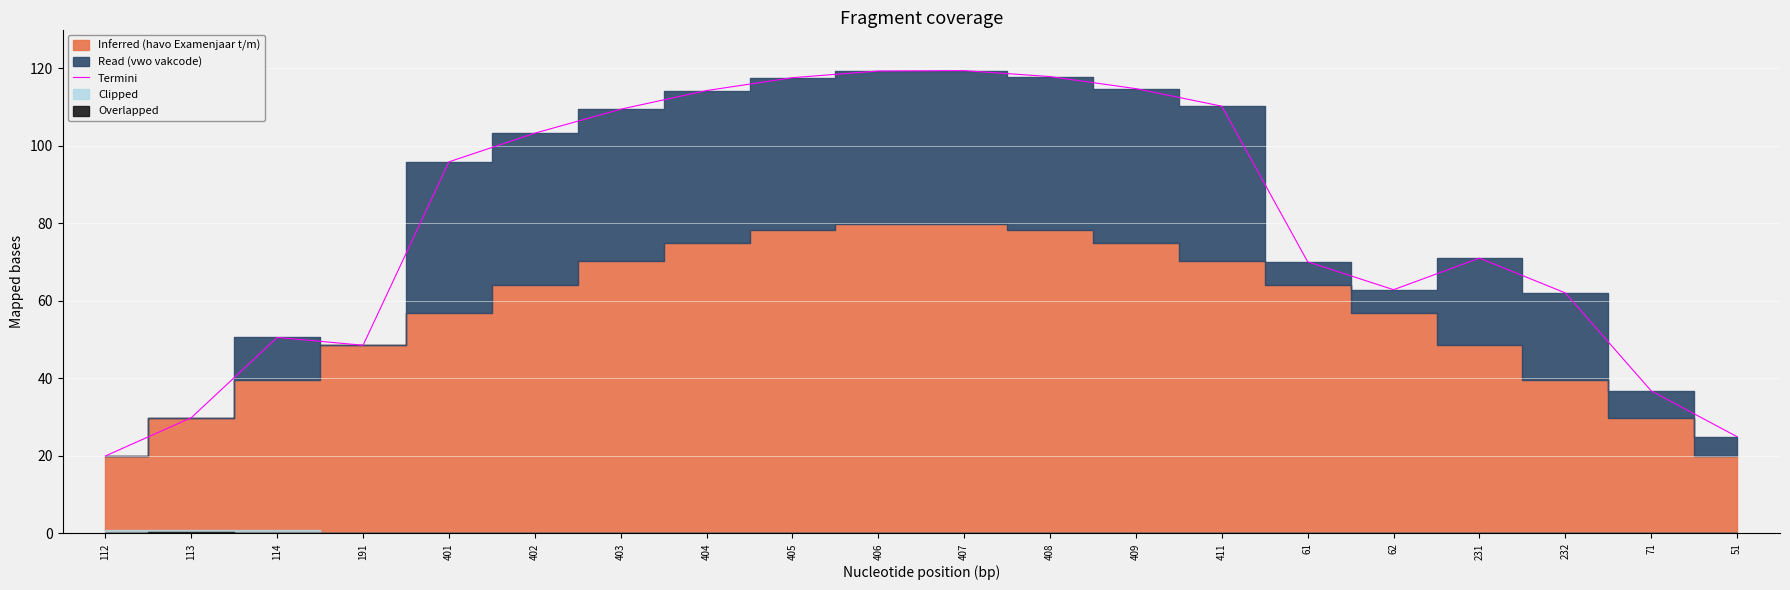

What is the difference between the values at 411 and 112?

90.2